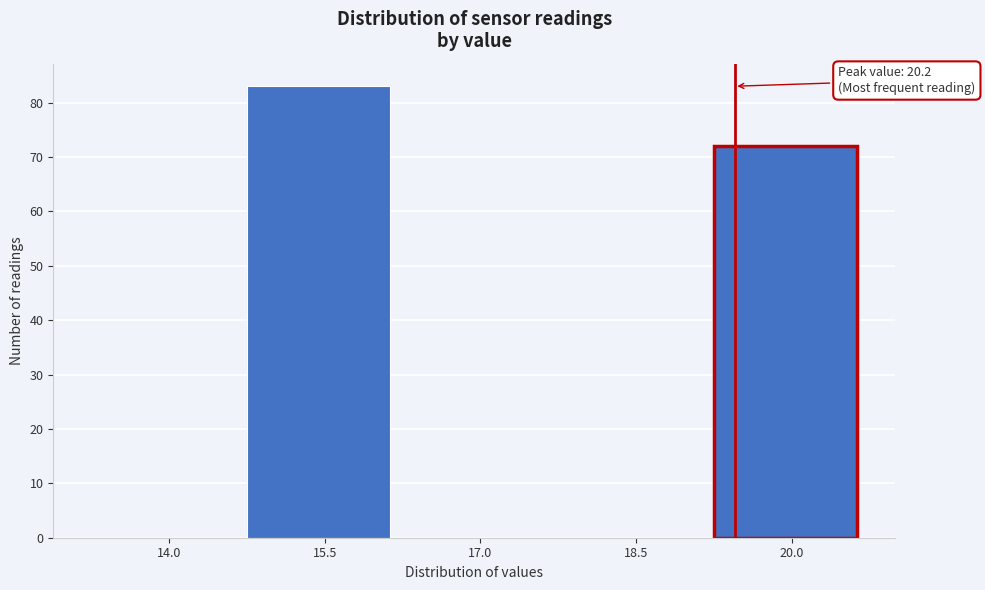

Reading left to right, transcribe all the data shown in this chart.

14.0=0	15.5=83	17.0=0	18.5=0	20.0=72